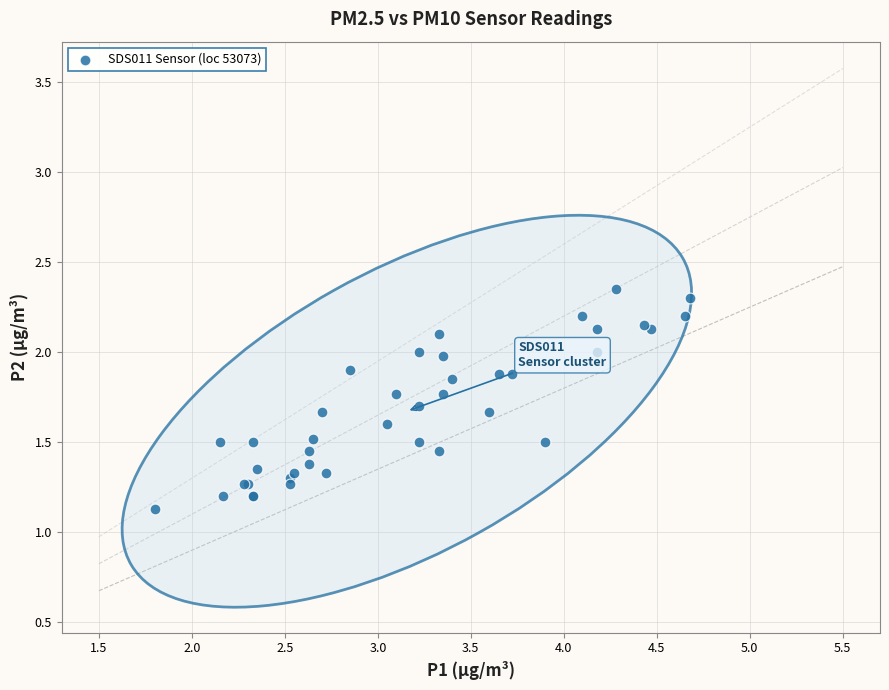

What Y value in the scatter plot is closest to 1?

1.1